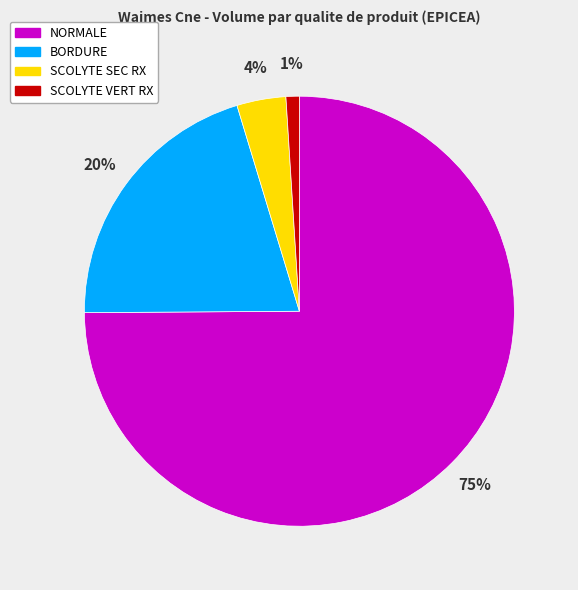

Do NORMALE and BORDURE together represent more than half of the pie?

Yes